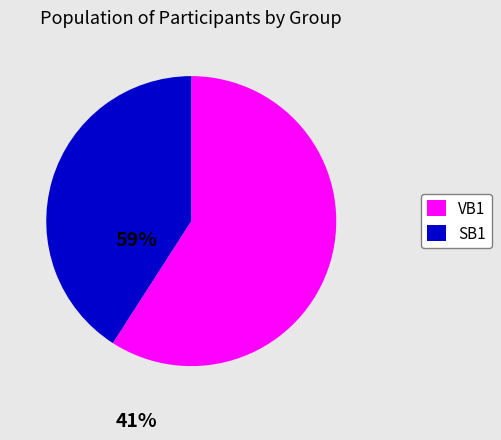

Count the number of slices in the pie.

2